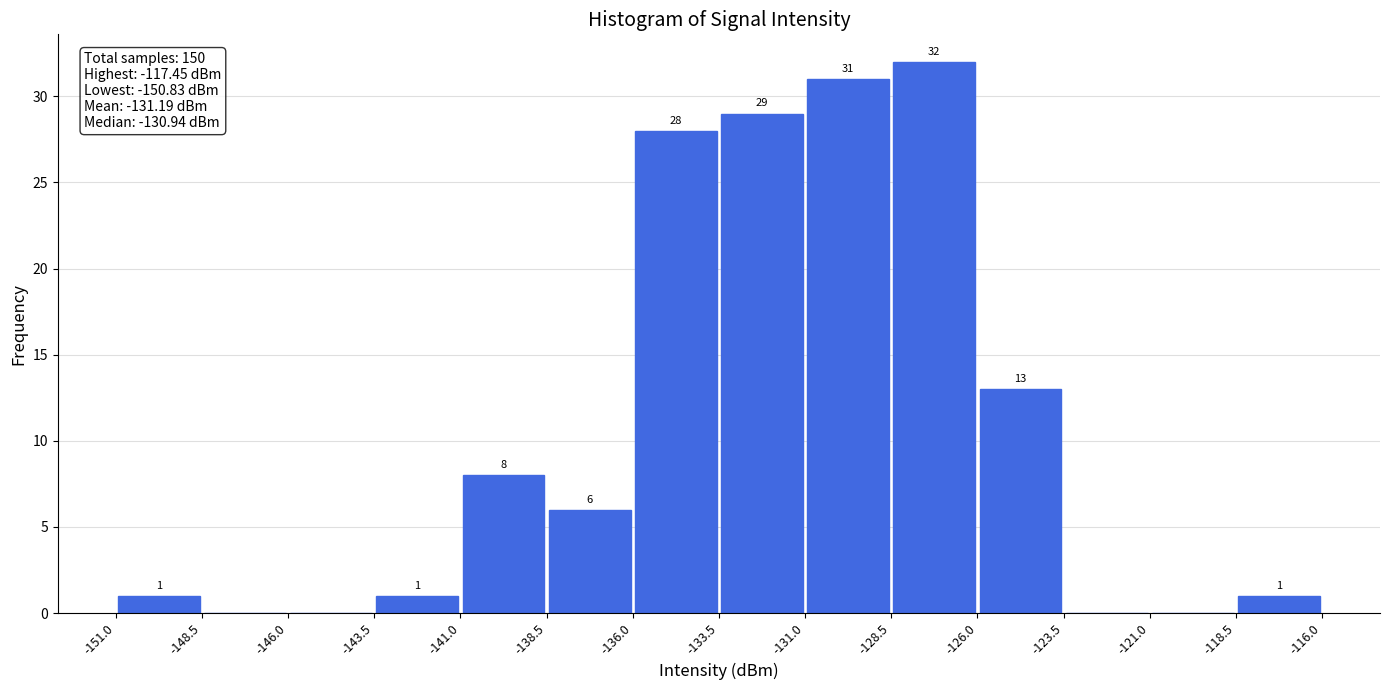

Which range on the x-axis has the tallest bar?

-128.5 to -126.0